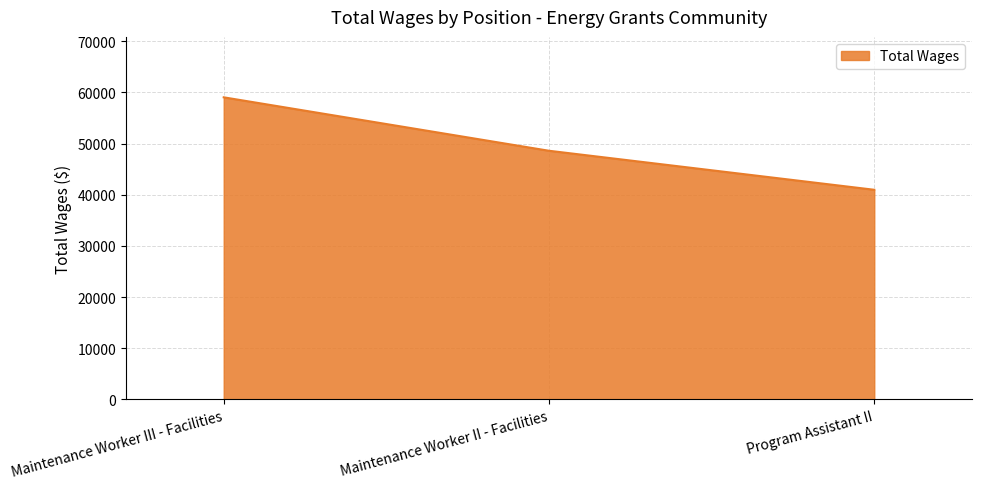

How many lines are shown in the chart?

1